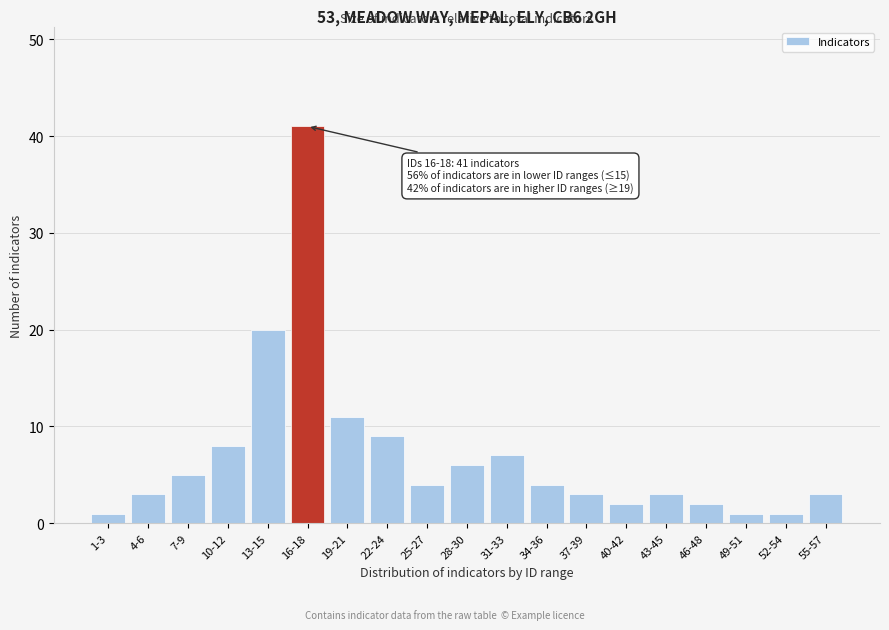

Reading left to right, extract all data points from this chart.

1-3=1	4-6=3	7-9=5	10-12=8	13-15=20	16-18=41	19-21=11	22-24=9	25-27=4	28-30=6	31-33=7	34-36=4	37-39=3	40-42=2	43-45=3	46-48=2	49-51=1	52-54=1	55-57=3